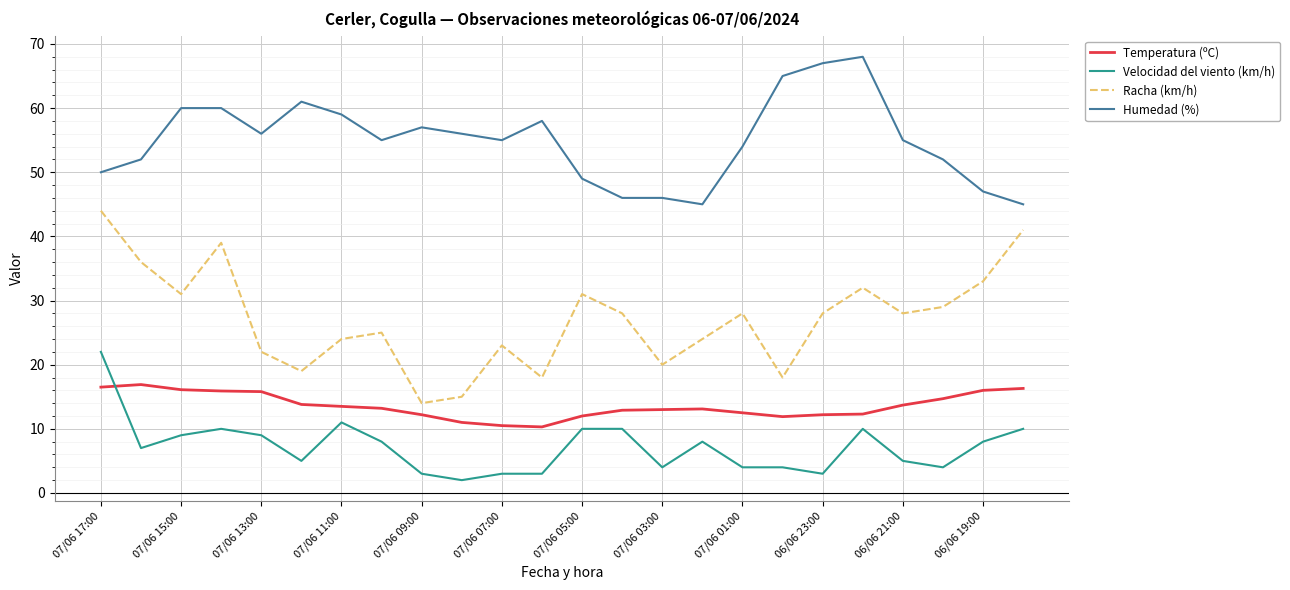

Which series has the largest range (max minus min)?

Racha (km/h)